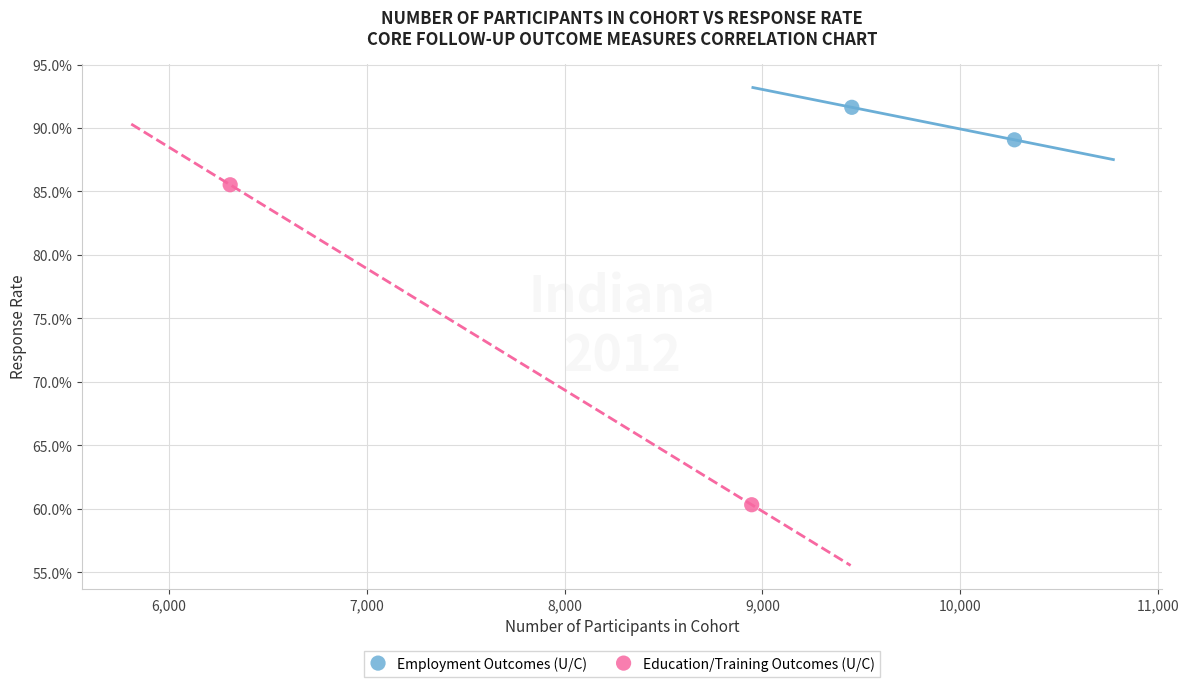

What are all the series names shown in the legend?

Employment Outcomes (U/C), Education/Training Outcomes (U/C)